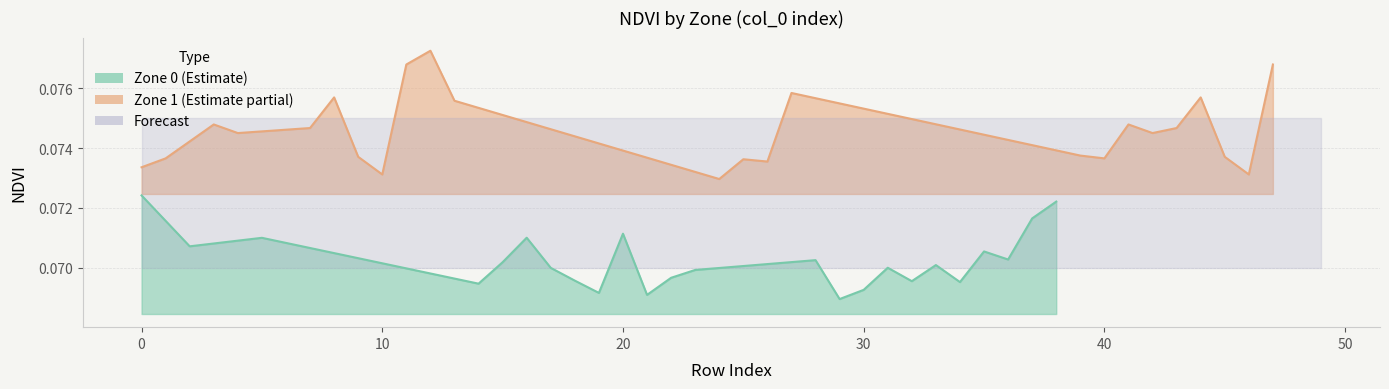

How many lines are shown in the chart?

2